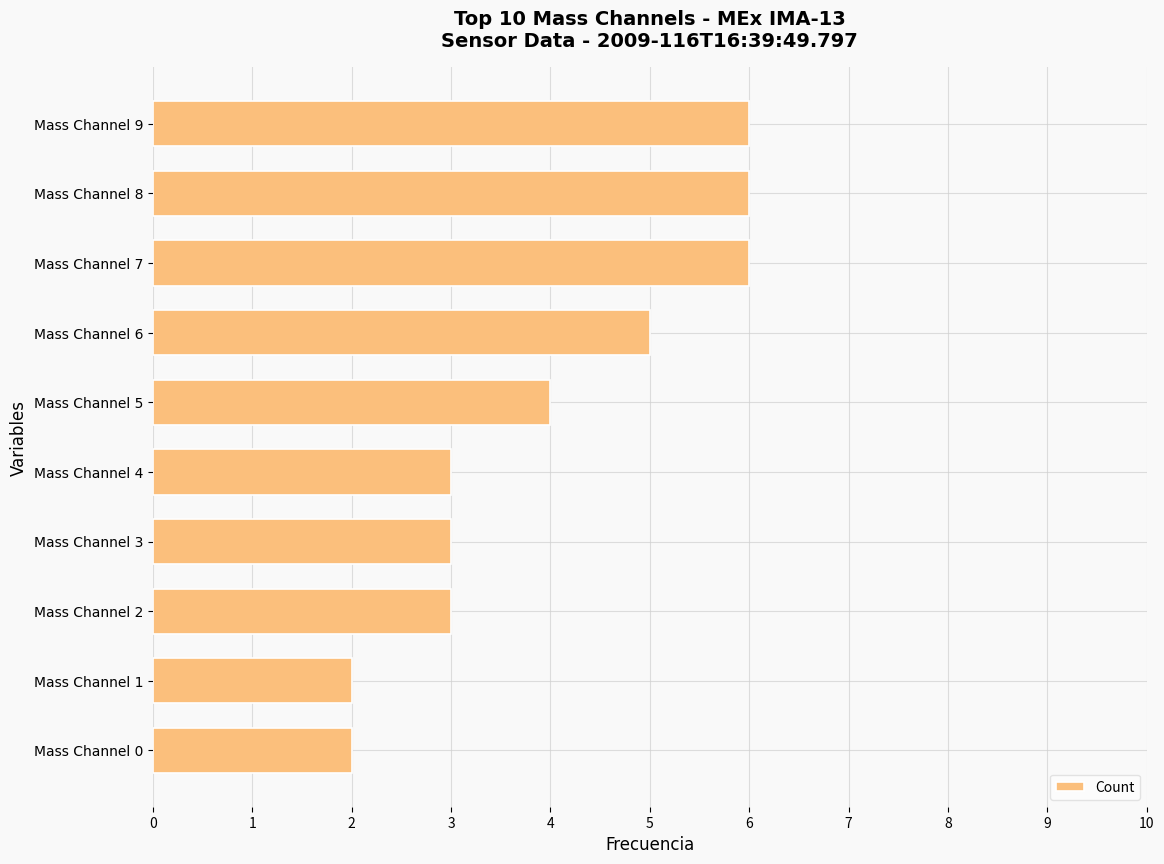

What is the greatest value displayed?

6